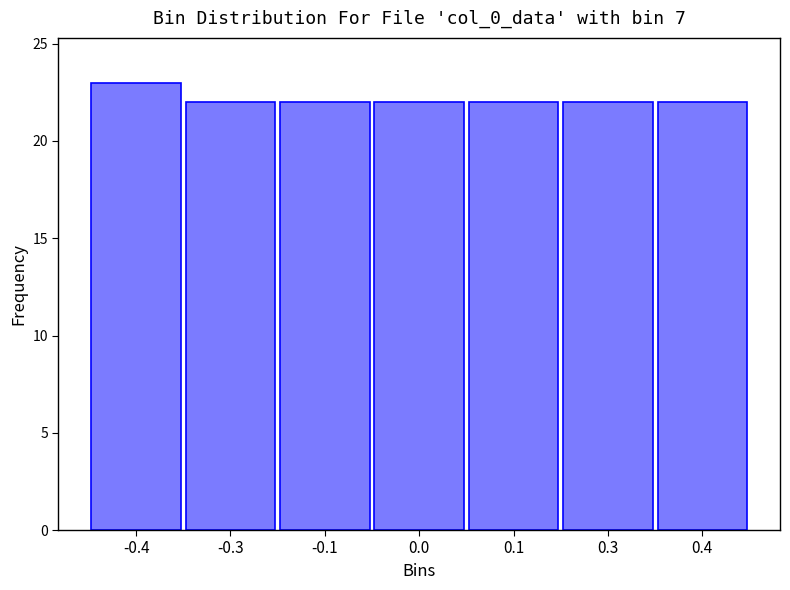

Reading left to right, transcribe all the data shown in this chart.

23	22	22	22	22	22	22